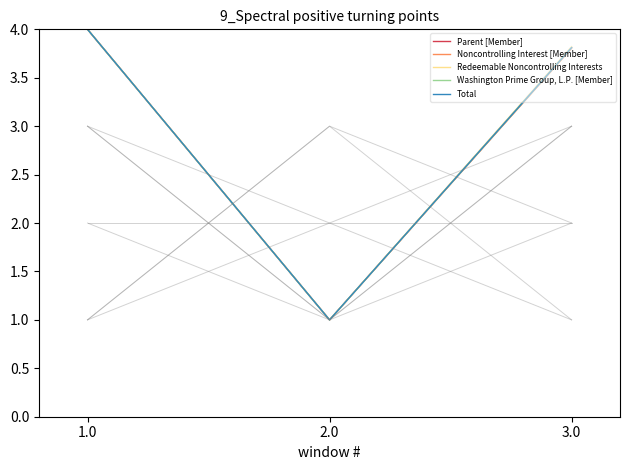

How many data points does each series have?

3